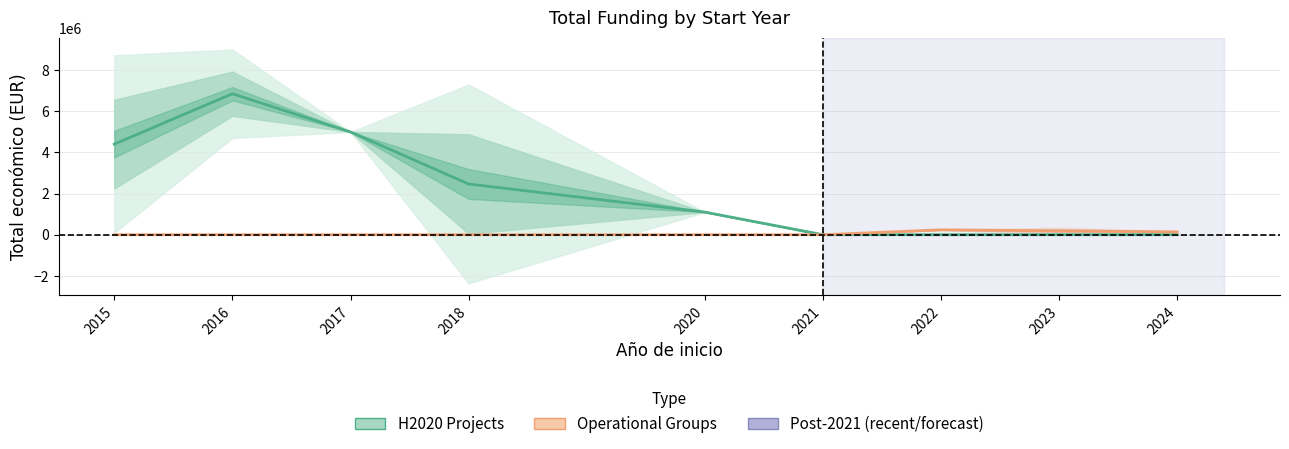

Rank the series by their maximum value, from lowest to highest.

Operational Groups, H2020 Projects